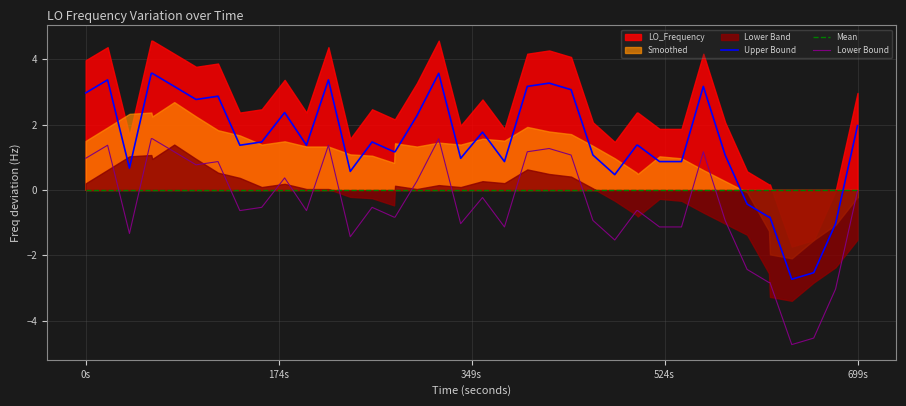

True or false: Upper Bound has a value of 3.0 at 0s.

True